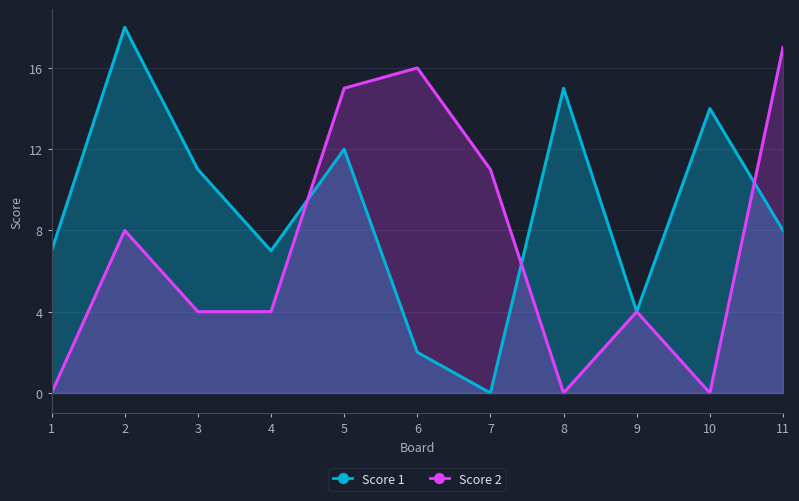

How many values in the Score 2 series exceed 4?

5